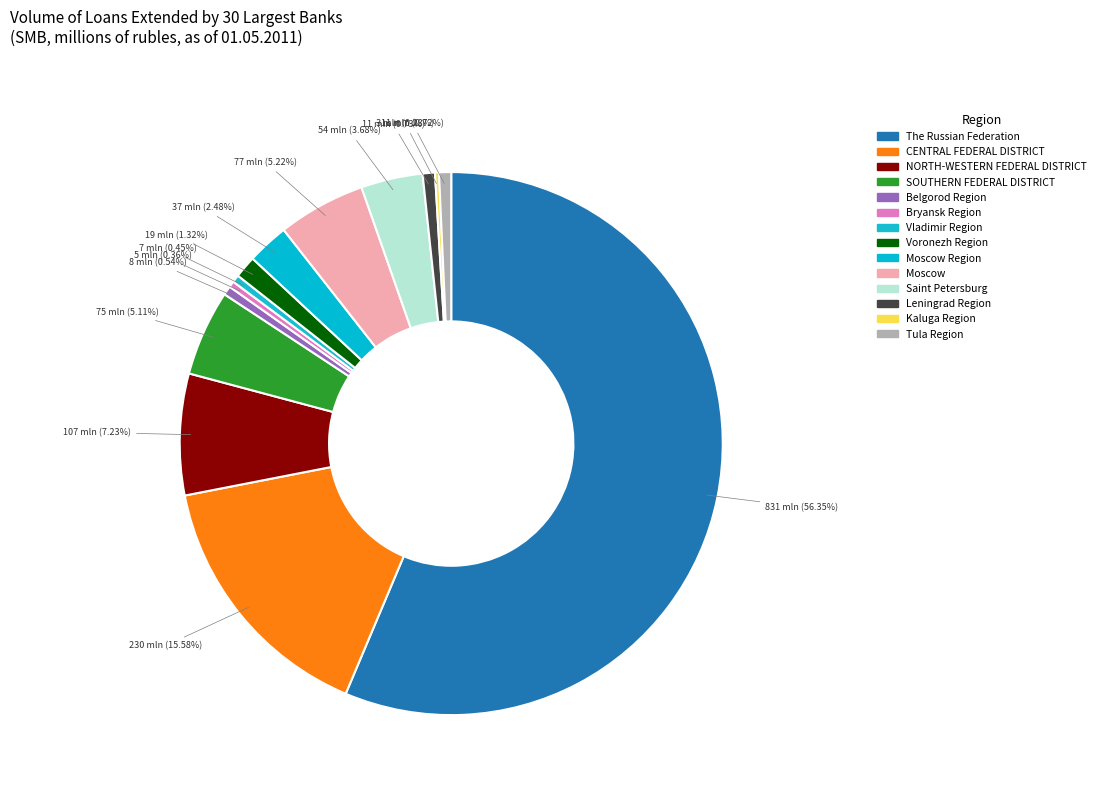

The Voronezh Region slice represents 1% of the pie. True or false?

True